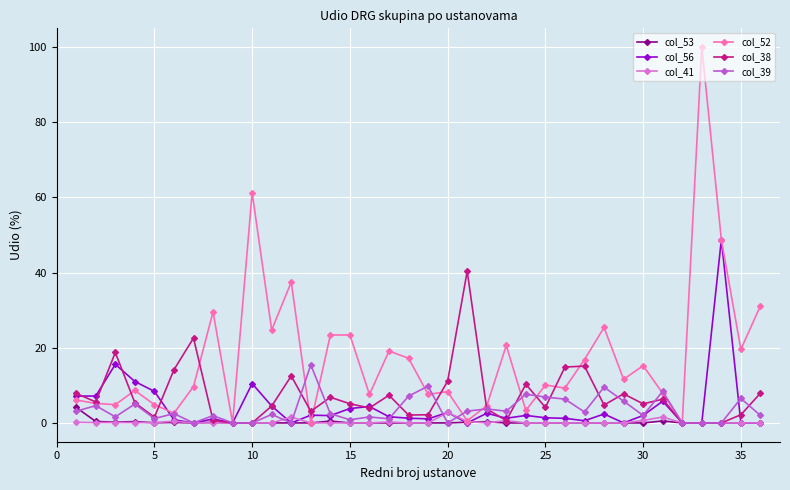

What is the maximum value for col_39?

15.5